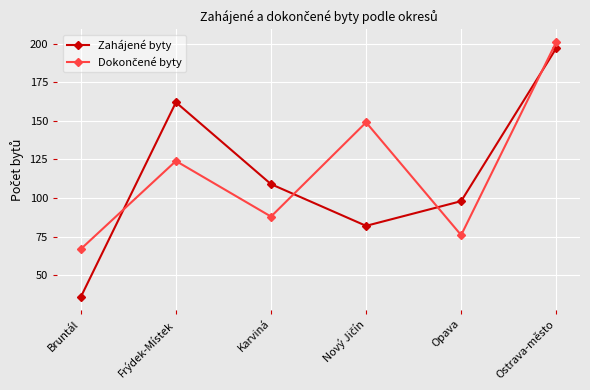

The value of Zahájené byty at Bruntál is 22. True or false?

False